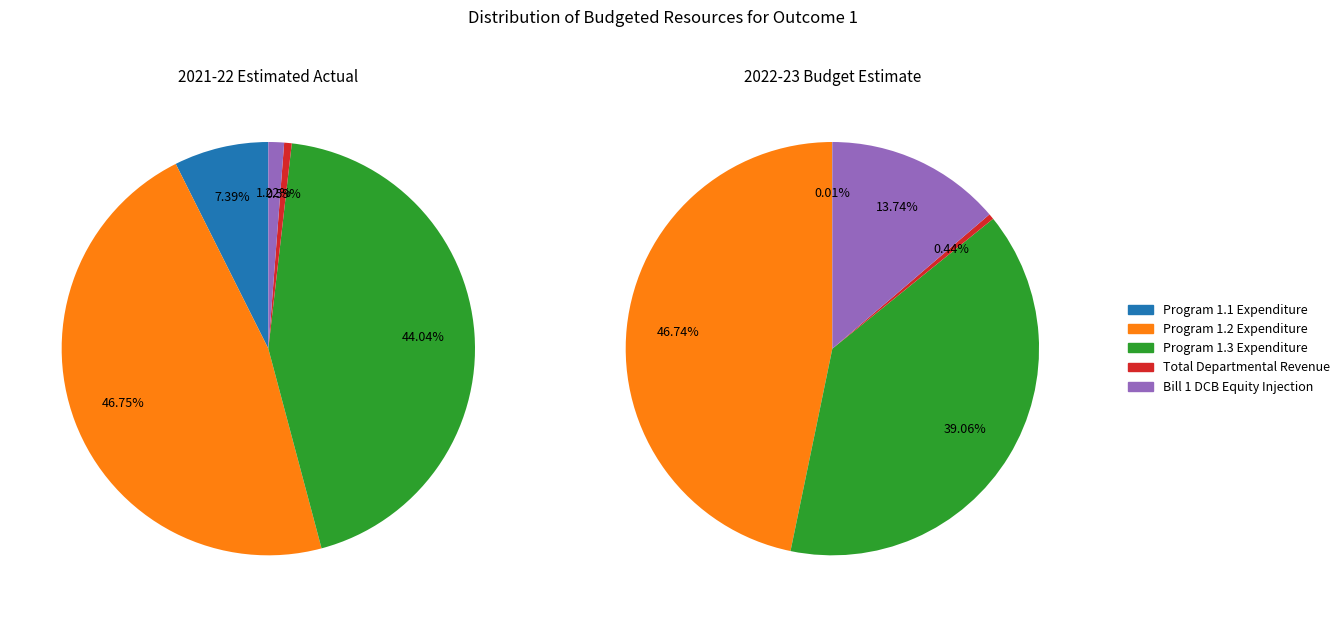

Is Bill 1 DCB Equity Injection the majority of the pie?

No